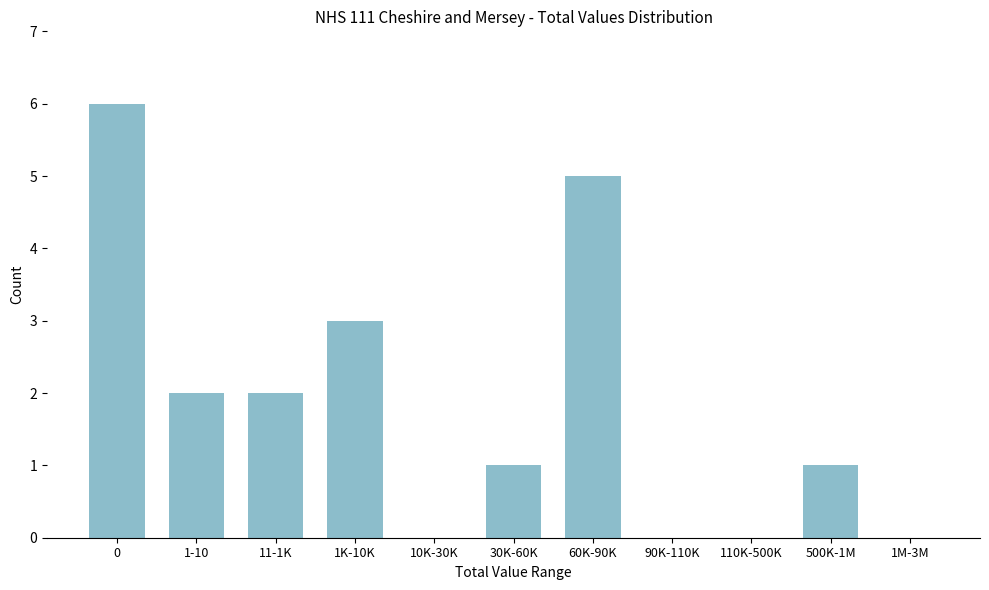

Reading left to right, extract all data points from this chart.

0=6	1-10=2	11-1K=2	1K-10K=3	10K-30K=0	30K-60K=1	60K-90K=5	90K-110K=0	110K-500K=0	500K-1M=1	1M-3M=0